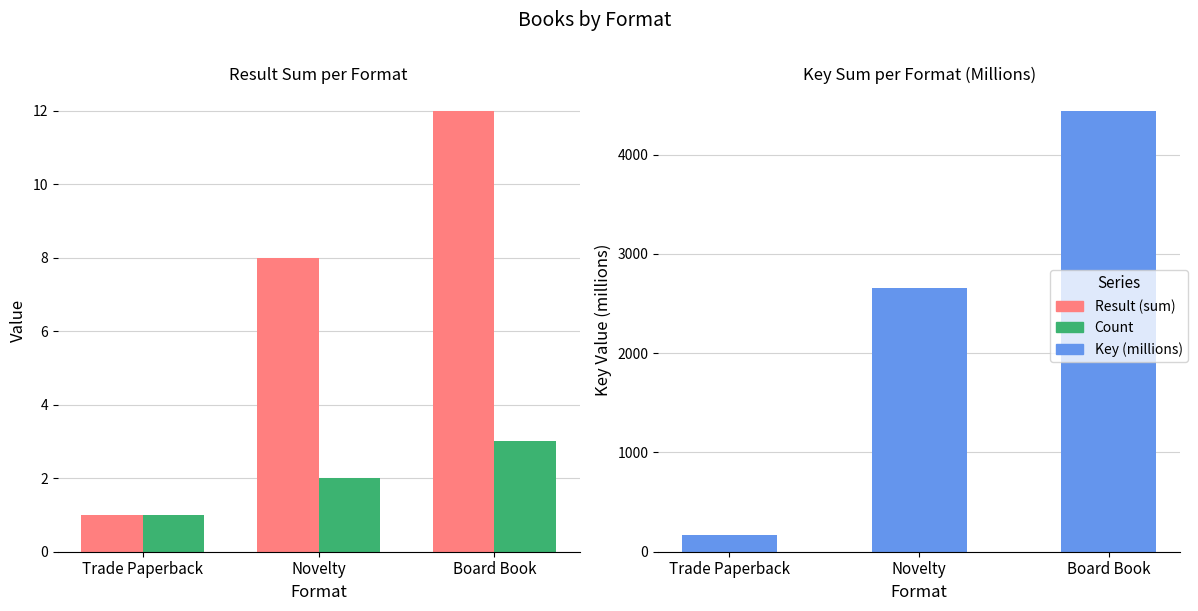

What is the approximate value of Result (sum) at Novelty?

8.0